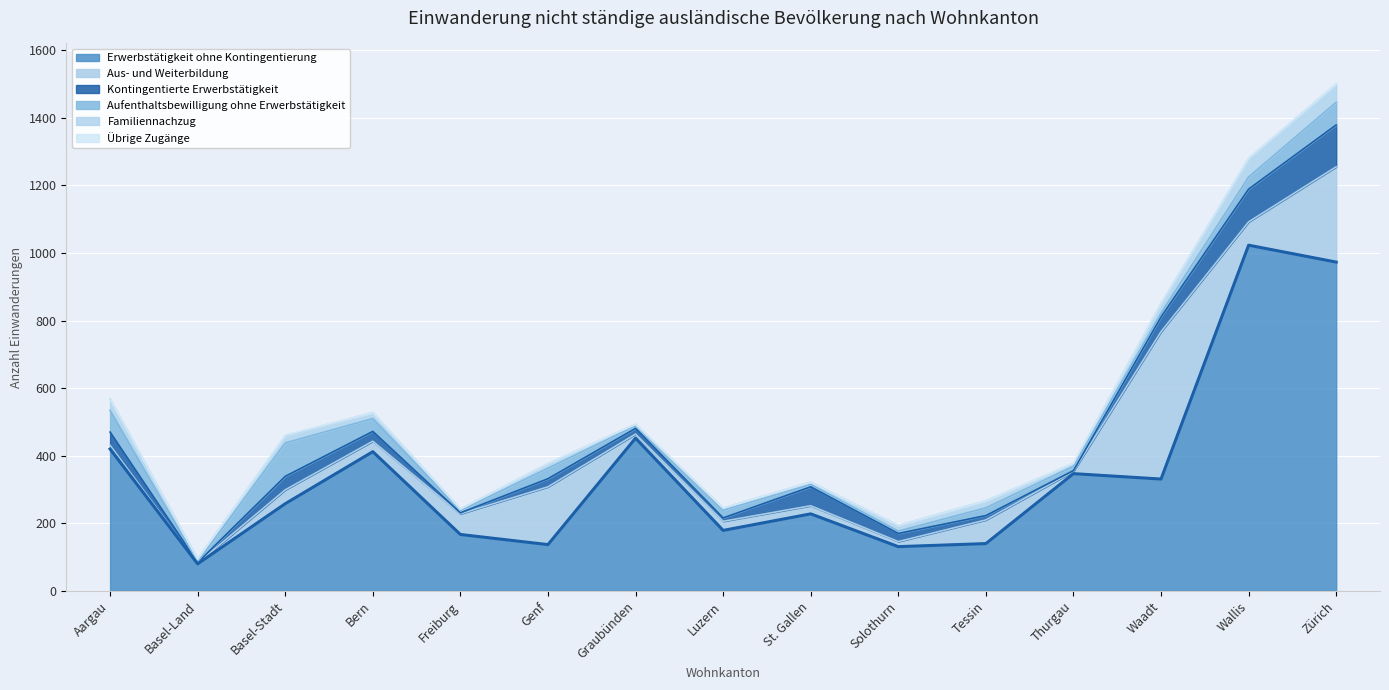

What is the value of the Kontingentierte Erwerbstätigkeit point at the 3rd from the left?

40